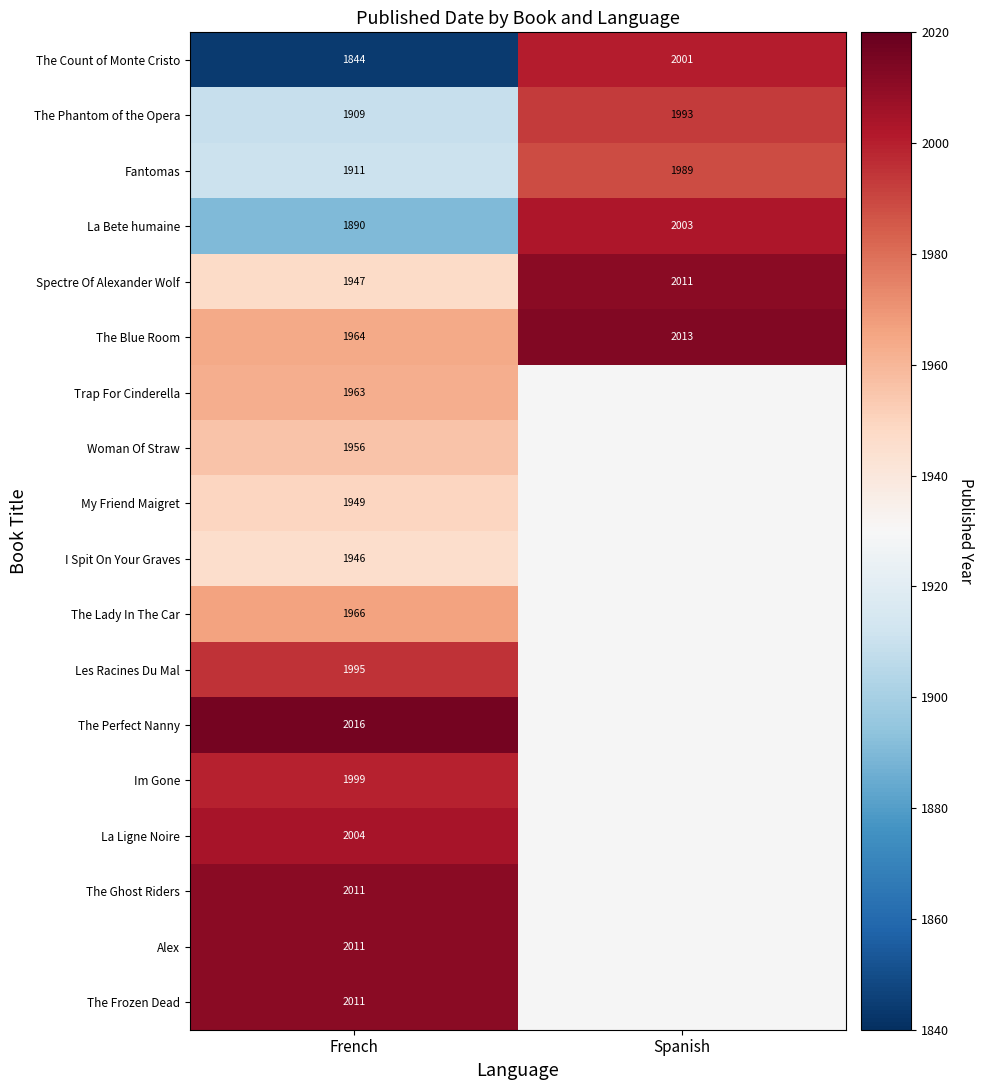

At which label does The Blue Room reach its peak?

Spanish